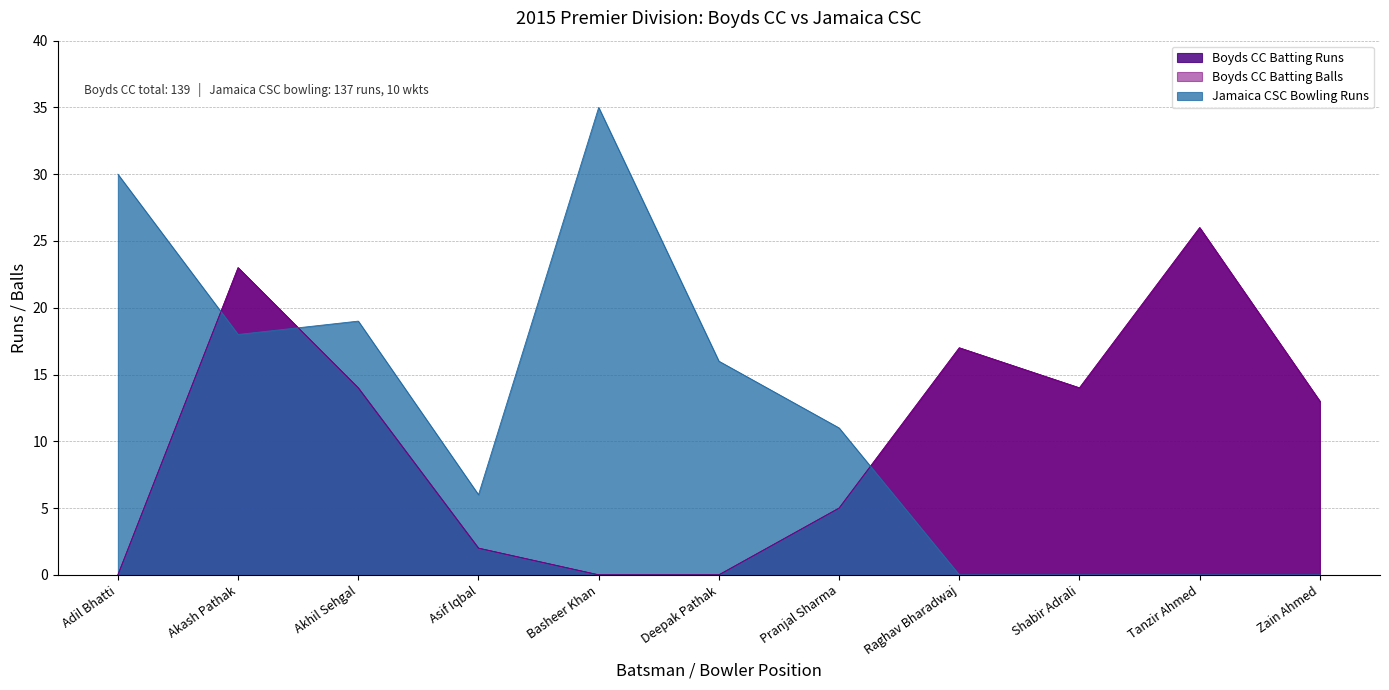

Which series has the largest total across all categories?

Jamaica CSC Bowling Runs